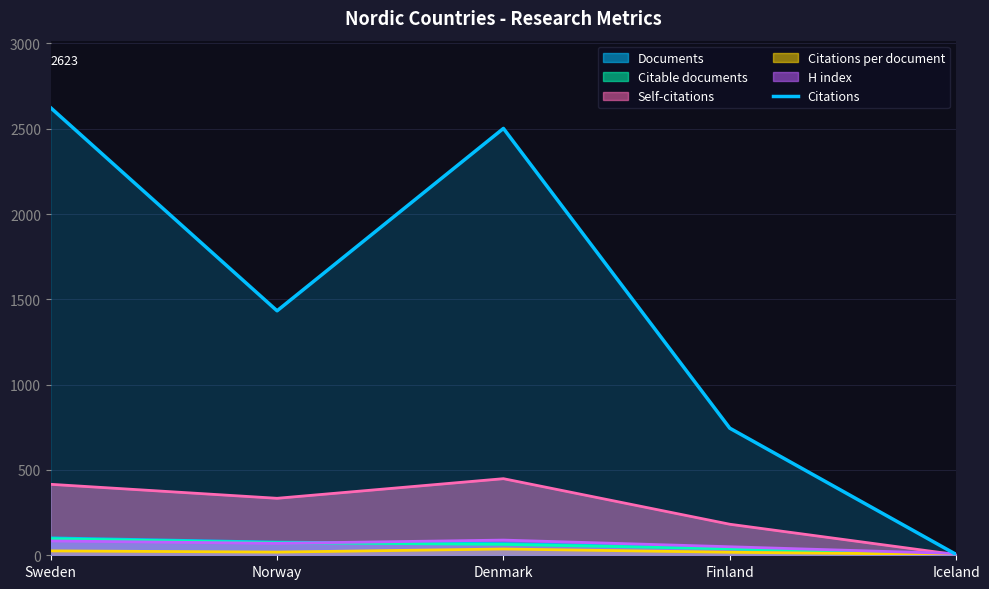

List the labels in order of value, smallest first.

Iceland, Finland, Norway, Denmark, Sweden